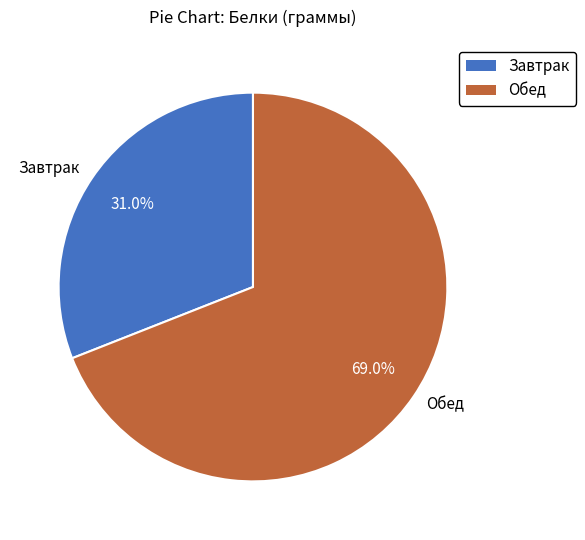

To the nearest percent, what is the combined percentage of Обед and Завтрак?

100%